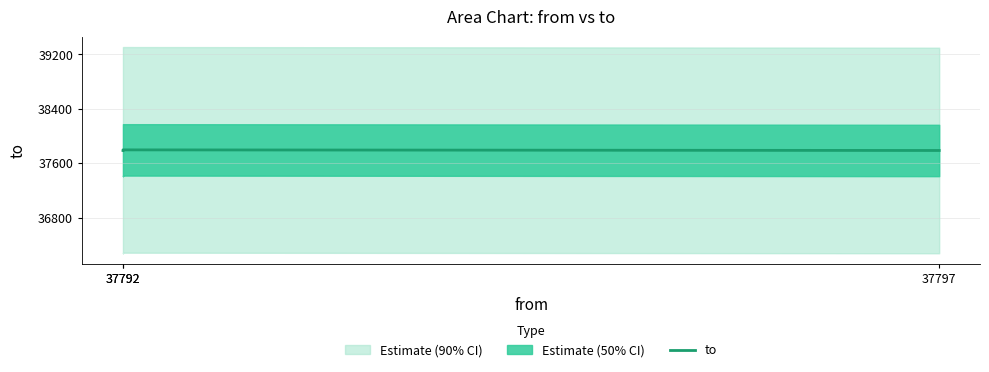

Rank the categories by value from highest to lowest.

37792, 37792, 37797